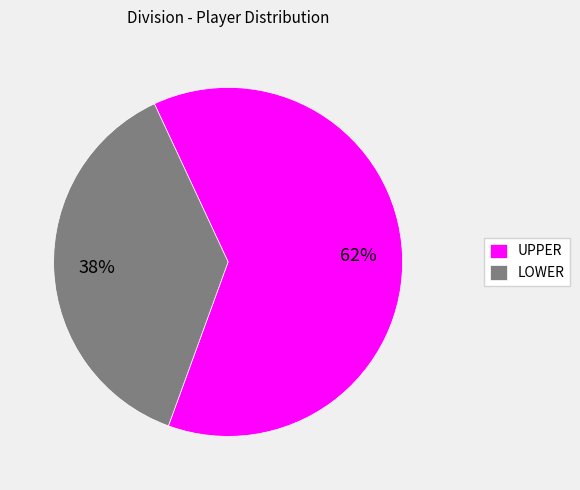

To the nearest percent, what is the average slice percentage?

50%